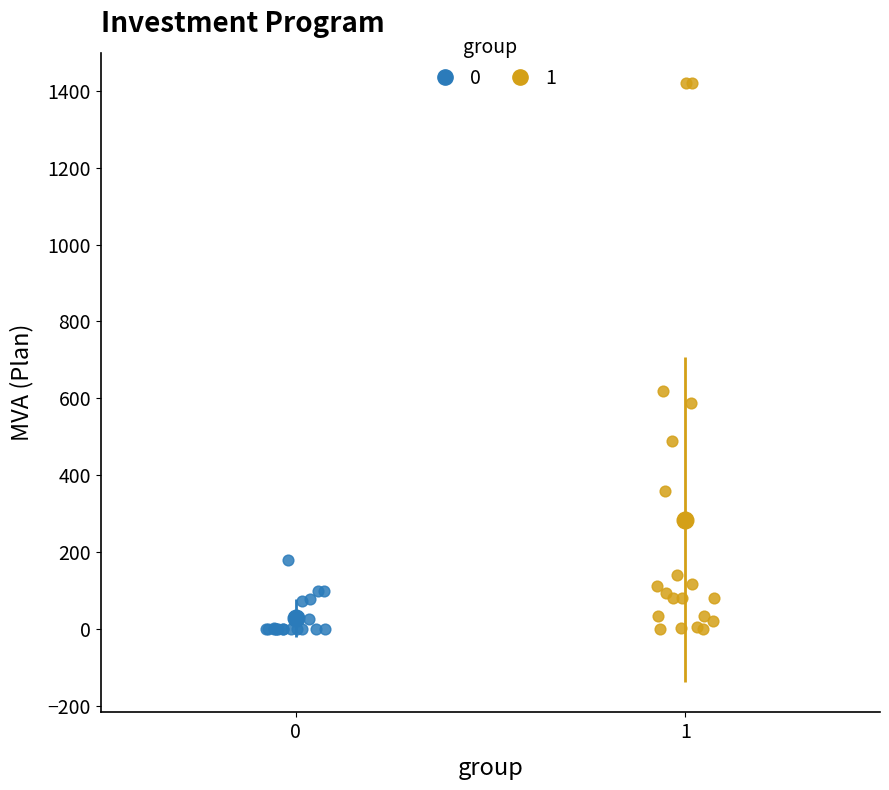

Which series has the widest spread of Y values?

1